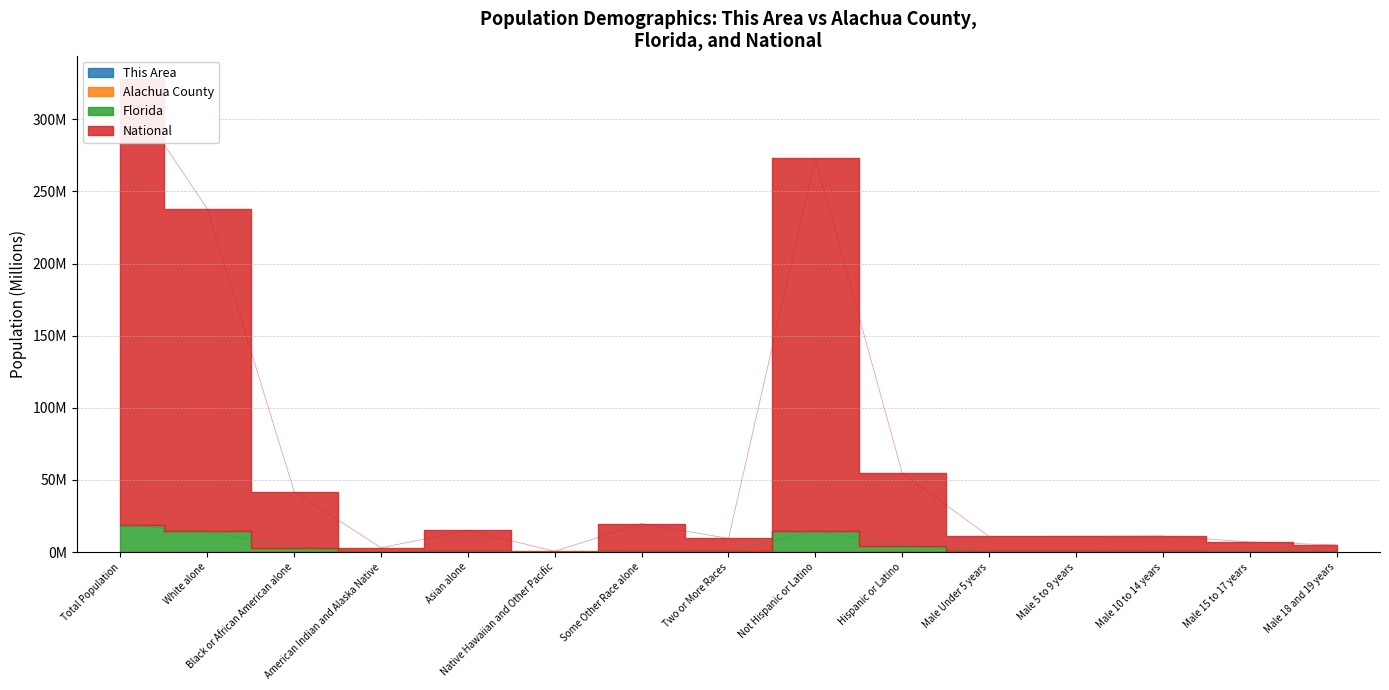

What are all the series names shown in the legend?

This Area, Alachua County, Florida, National